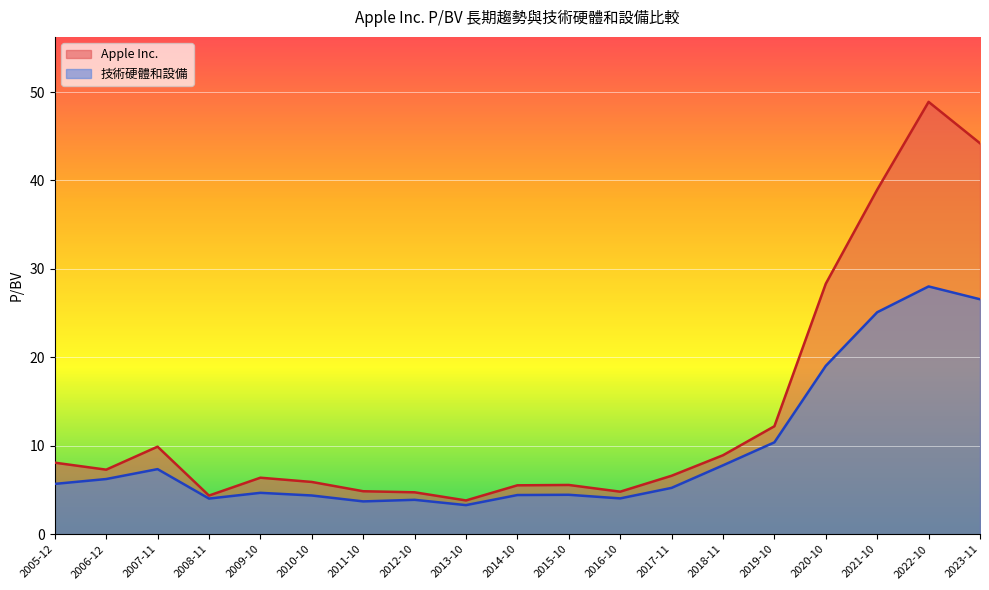

What is the average value of the Apple Inc. series?

13.7